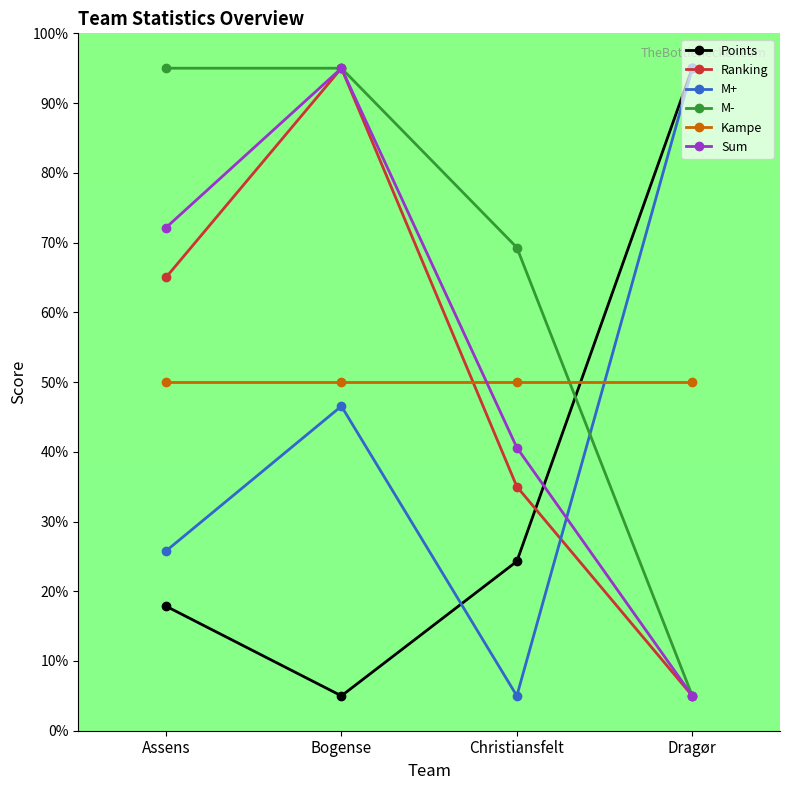

What is the greatest value displayed?

95.0